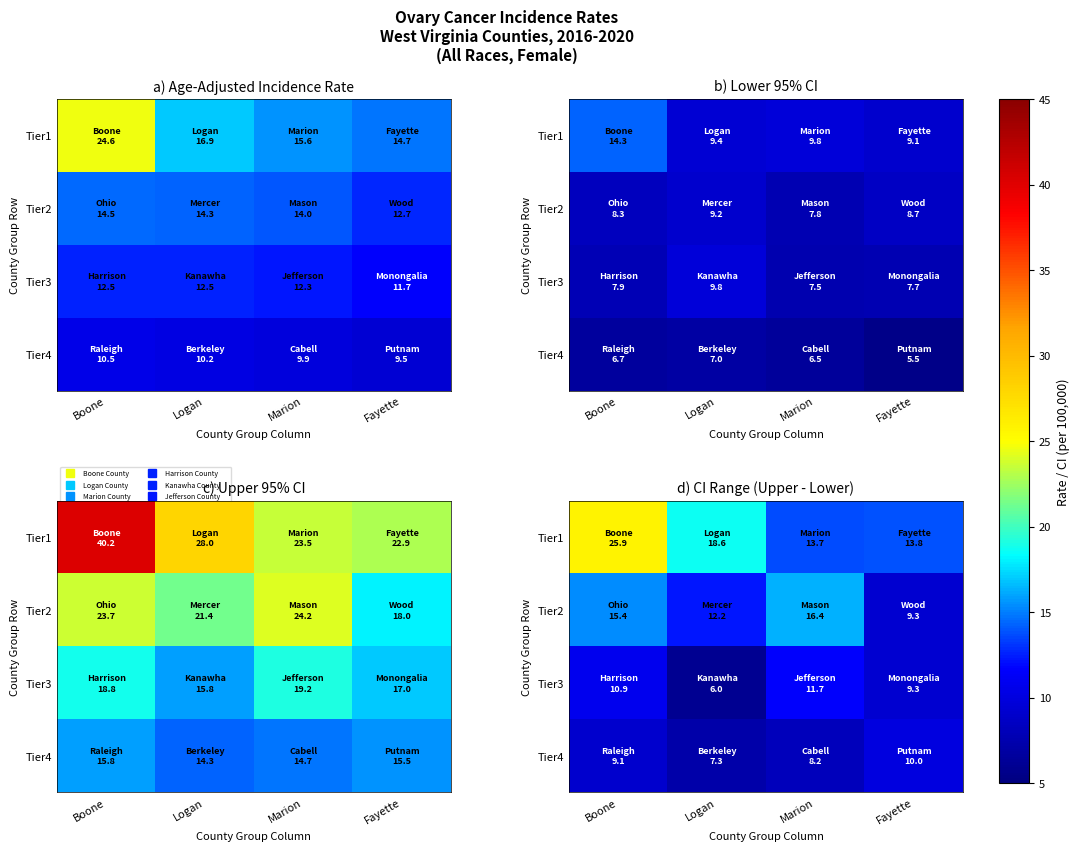

Is it true that Tier2 equals 25.3 at Marion?

False